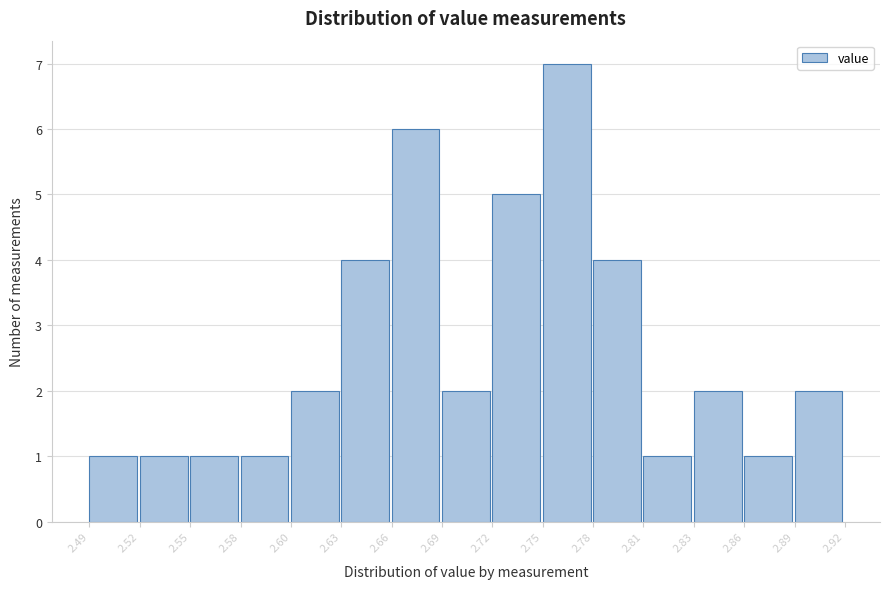

Reading left to right, list every bar in this chart as the range it spans on the x-axis followed by its height. The values are not printed on the chart, so give them approximately, as read against the axis.

2.49 to 2.52: 1
2.52 to 2.55: 1
2.55 to 2.58: 1
2.58 to 2.60: 1
2.60 to 2.63: 2
2.63 to 2.66: 4
2.66 to 2.69: 6
2.69 to 2.72: 2
2.72 to 2.75: 5
2.75 to 2.78: 7
2.78 to 2.81: 4
2.81 to 2.83: 1
2.83 to 2.86: 2
2.86 to 2.89: 1
2.89 to 2.92: 2